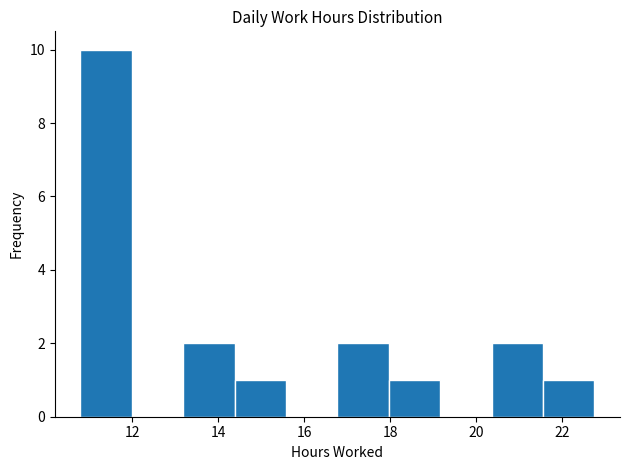

Which range on the x-axis has the tallest bar?

10.8 to 12.0